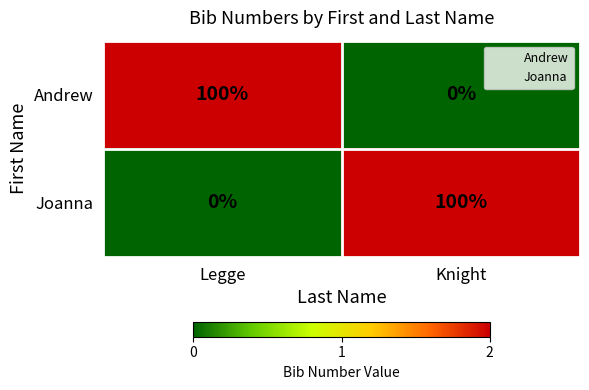

What is the sum of all Joanna values?

100